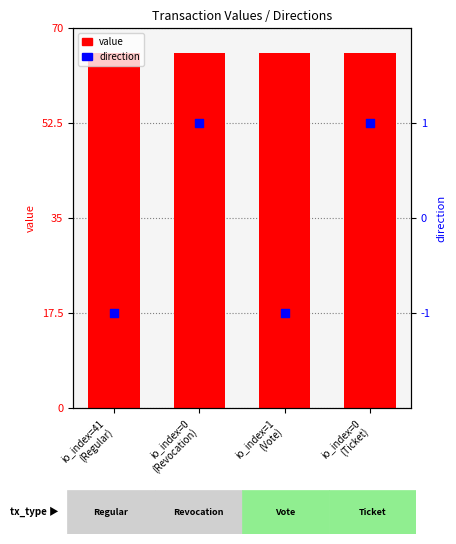

Which series has the largest Y range (max minus min)?

direction